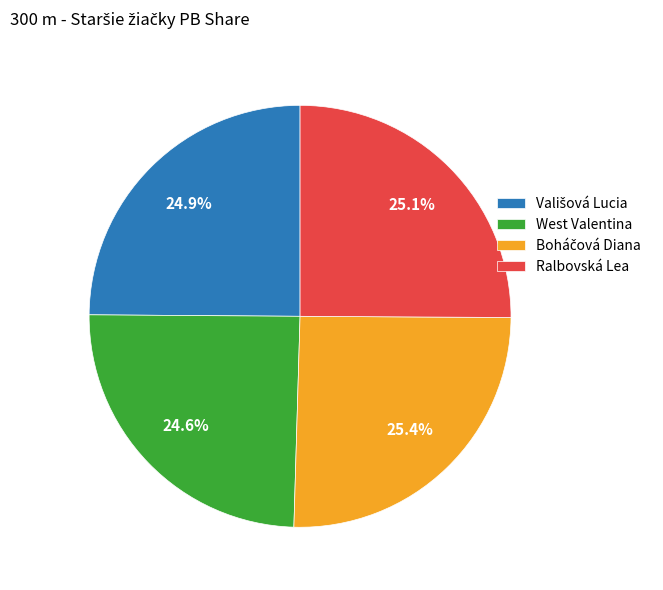

Does any single category account for the majority?

No